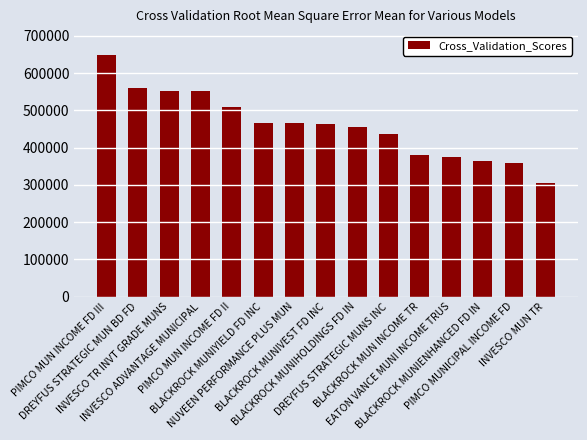

What is the difference between the maximum and minimum values?

342000